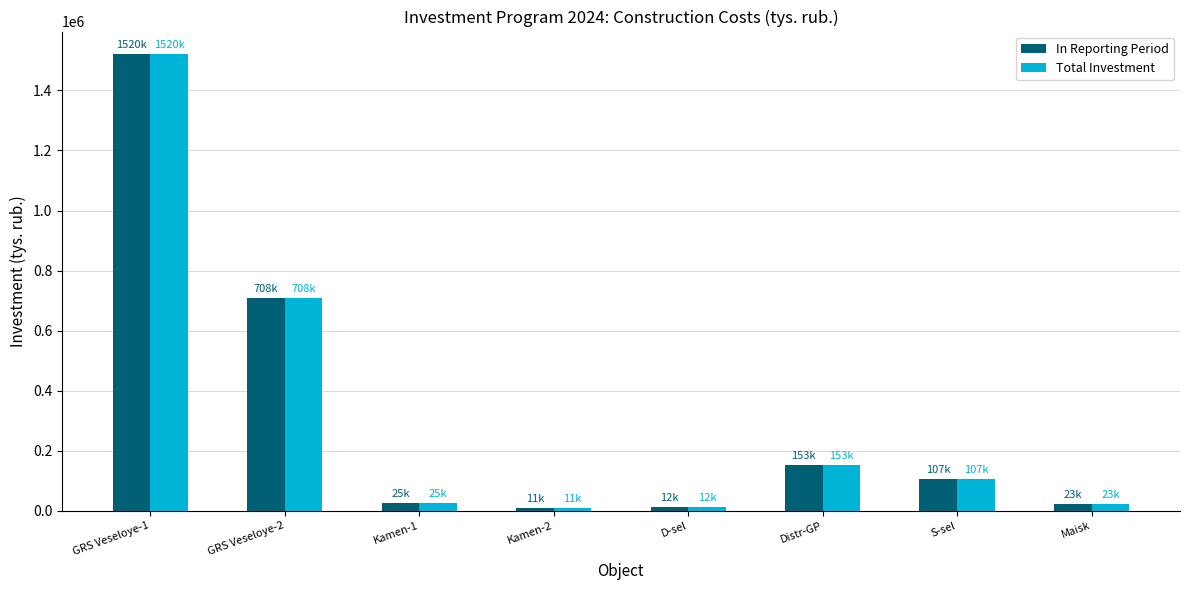

Which category has the highest value across all series?

GRS Veseloye-1